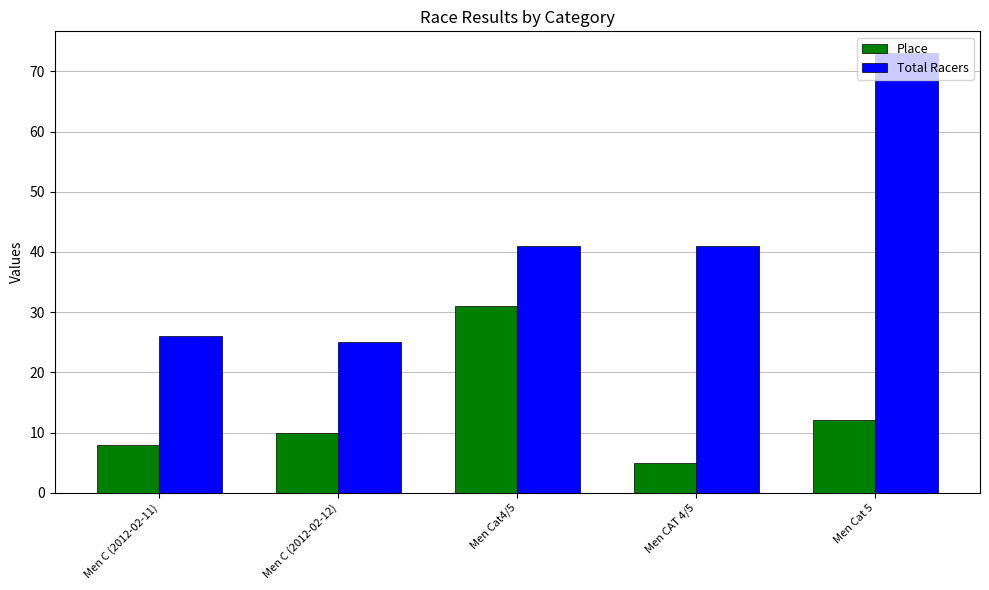

Between Men C (2012-02-12) and Men Cat4/5, which series saw the biggest shift?

Place